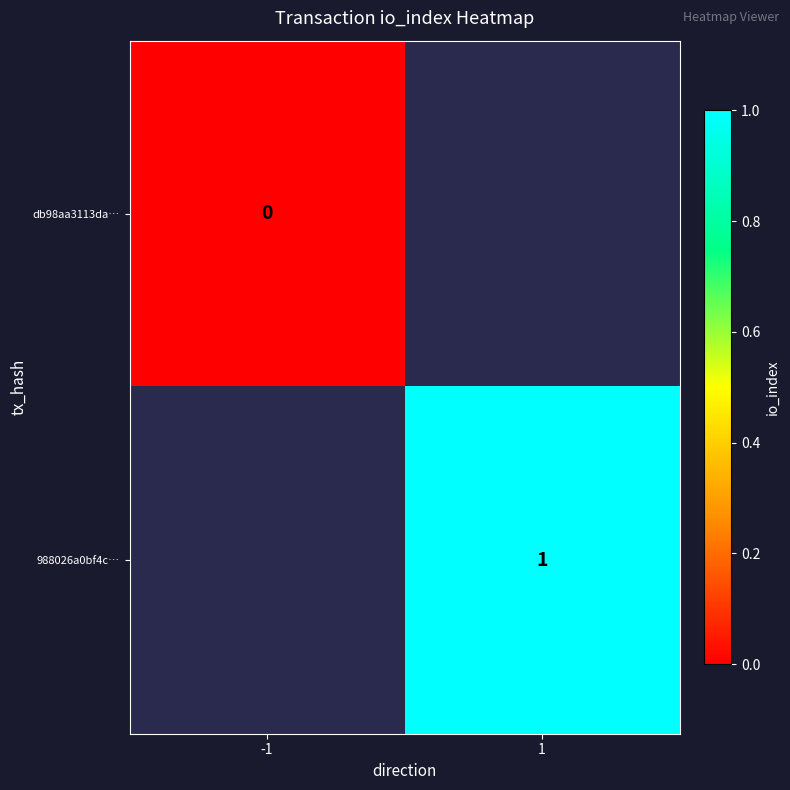

The 988026a0bf4c… series shows 2 at 1. True or false?

False